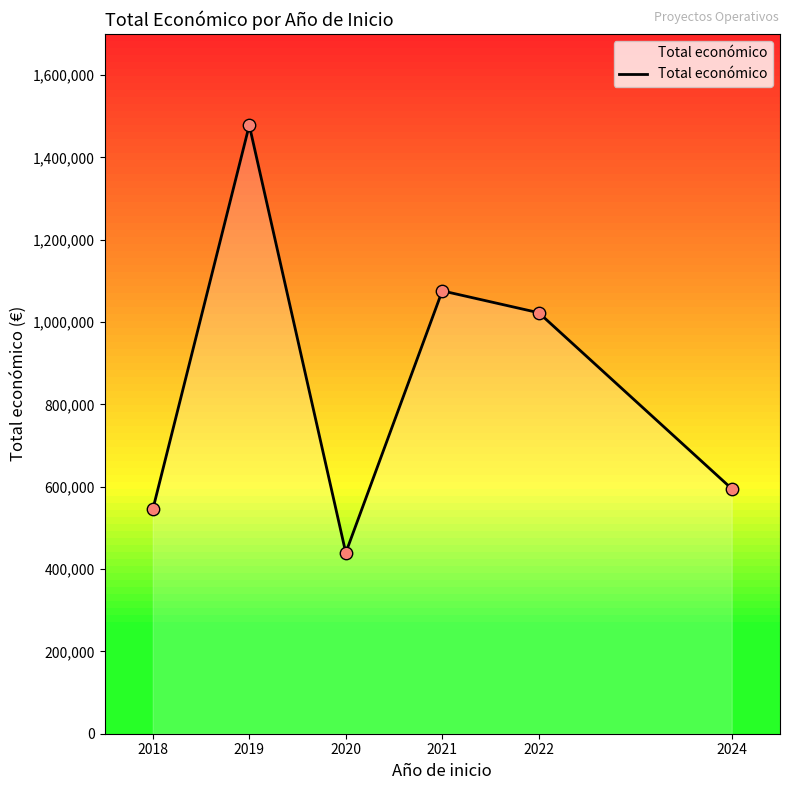

What is the change in value from 2021 to 2024?

-480771